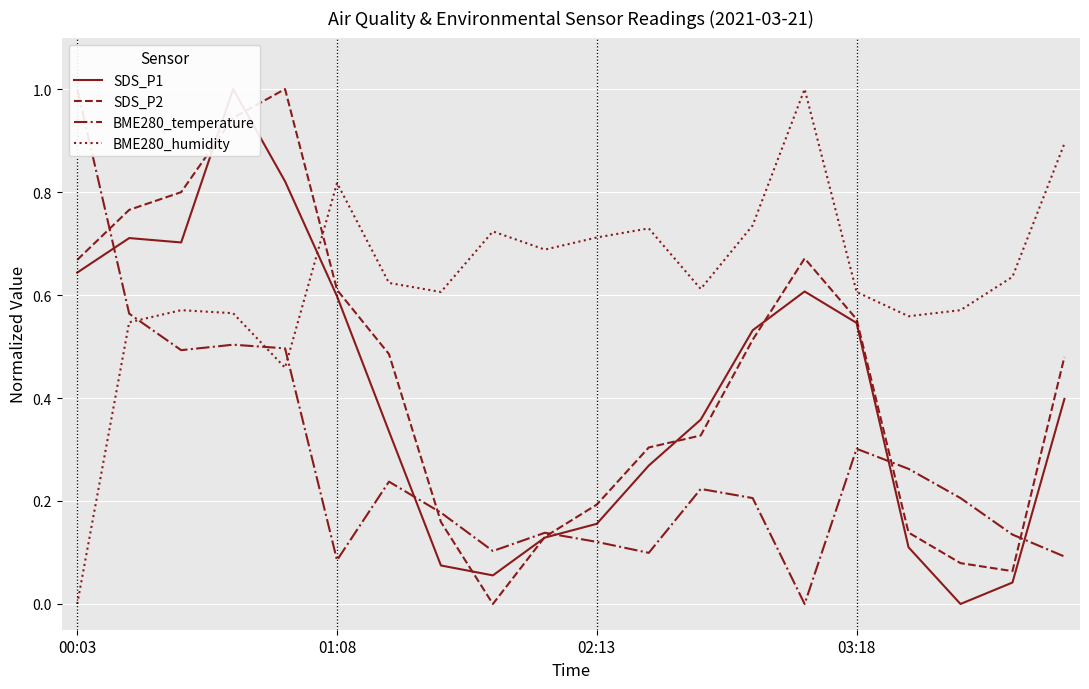

The value of BME280_humidity at 4 is 0.5. True or false?

True